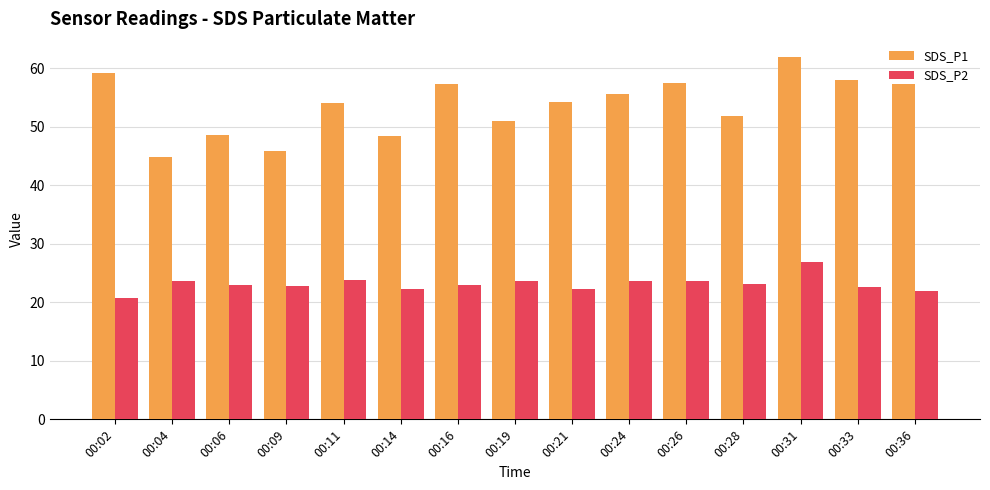

At which category is the sum across all series the highest?

00:31